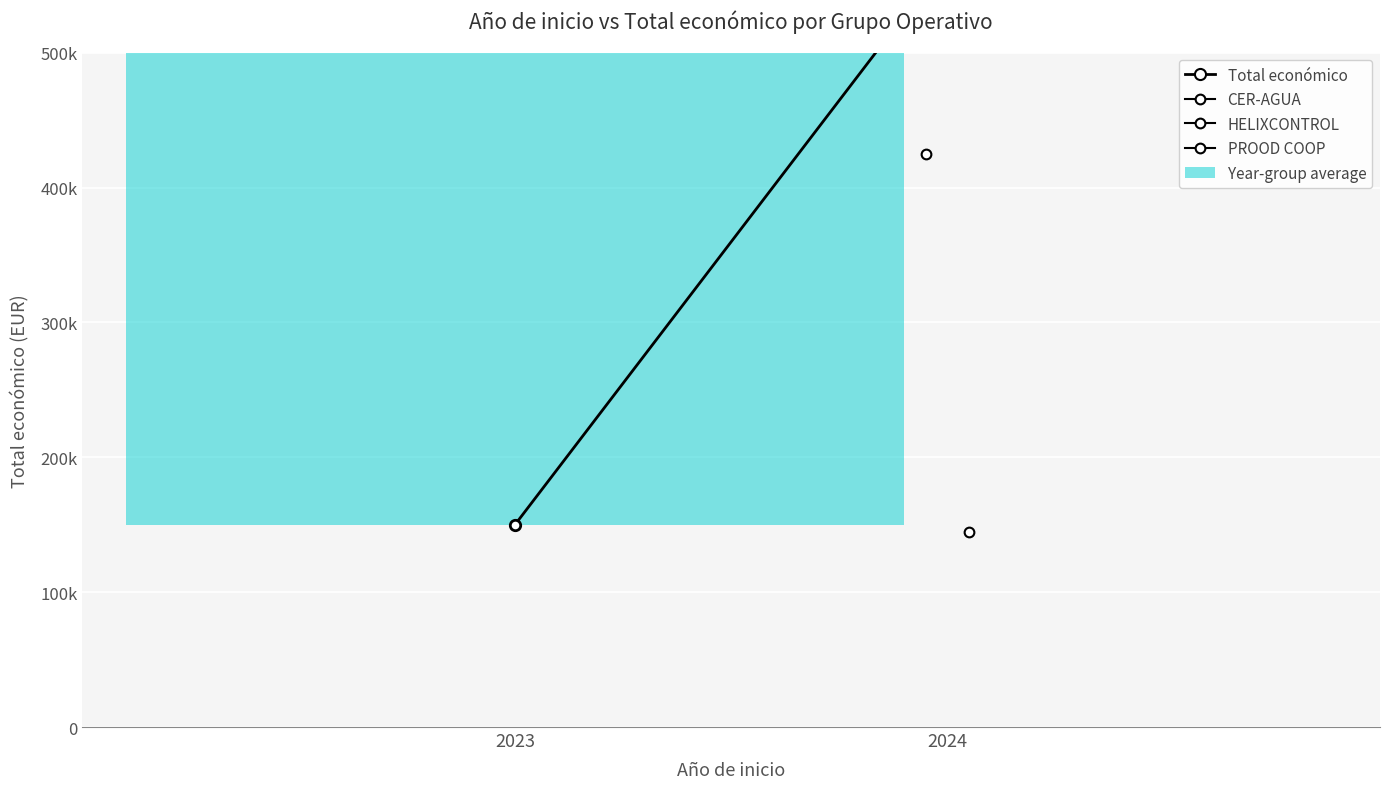

What is the value of the 2nd bar from the left?

569720